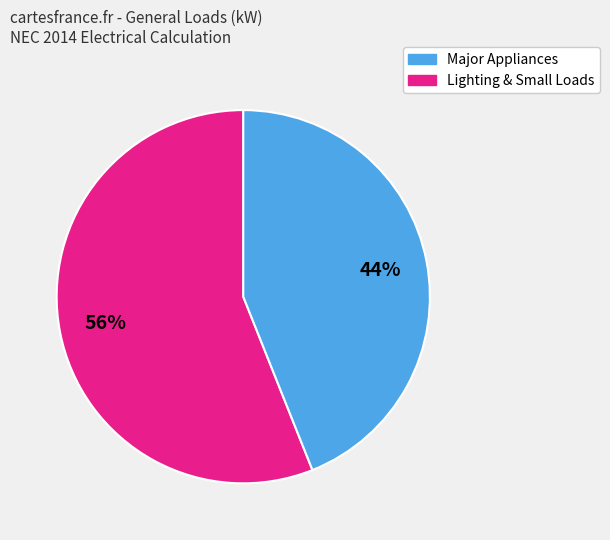

How many segments does this pie chart have?

2